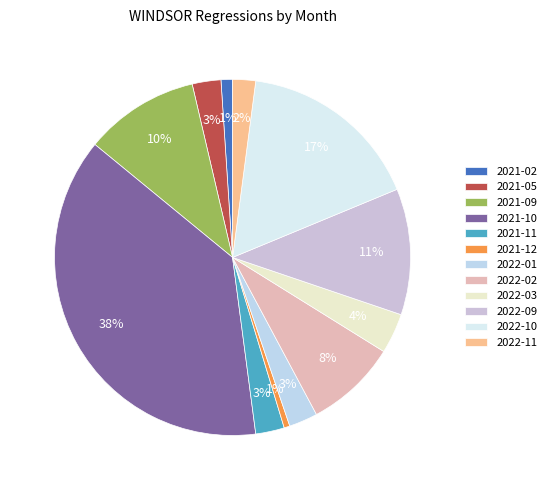

To the nearest percent, what portion does 2022-09 represent?

11%